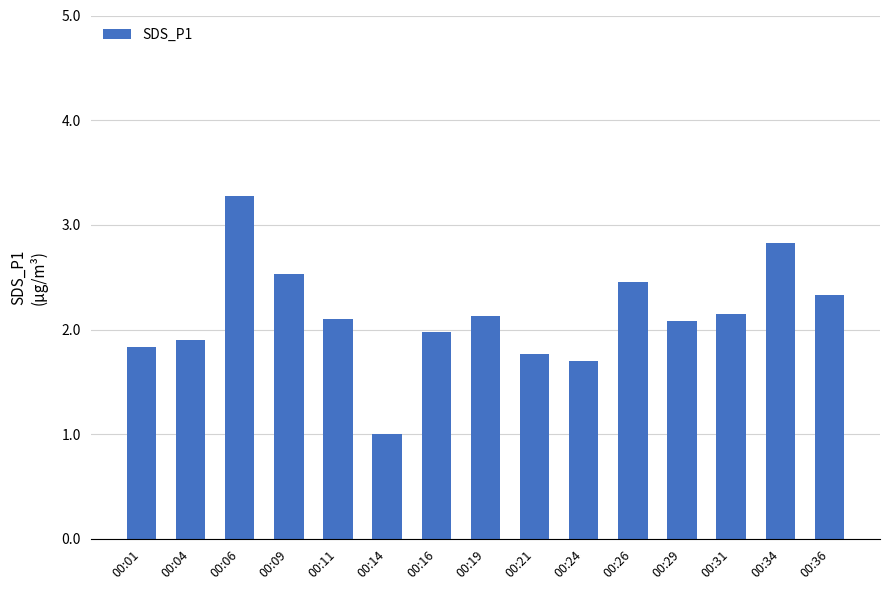

At which label is the value closest to 2?

00:16